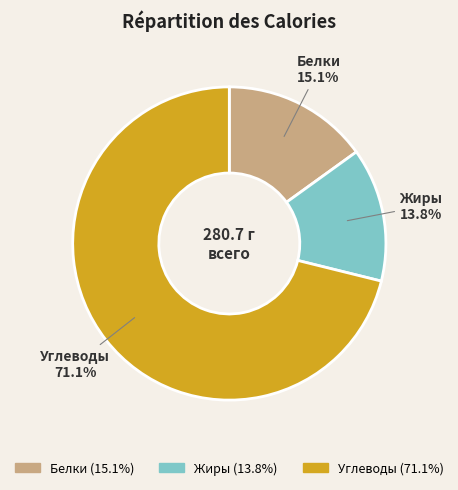

Is there a majority slice in this chart?

Yes